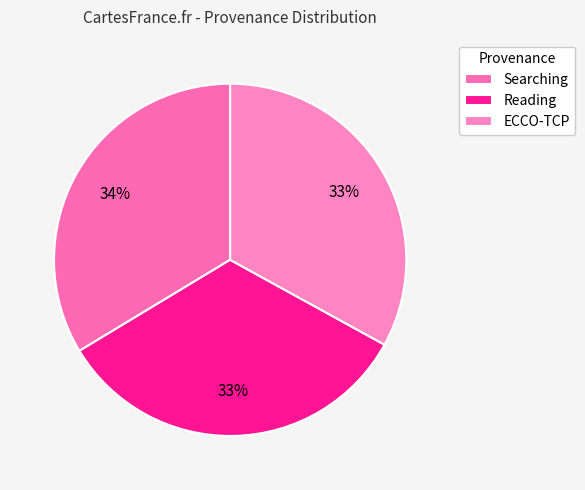

Does ECCO-TCP represent more than half of the total?

No